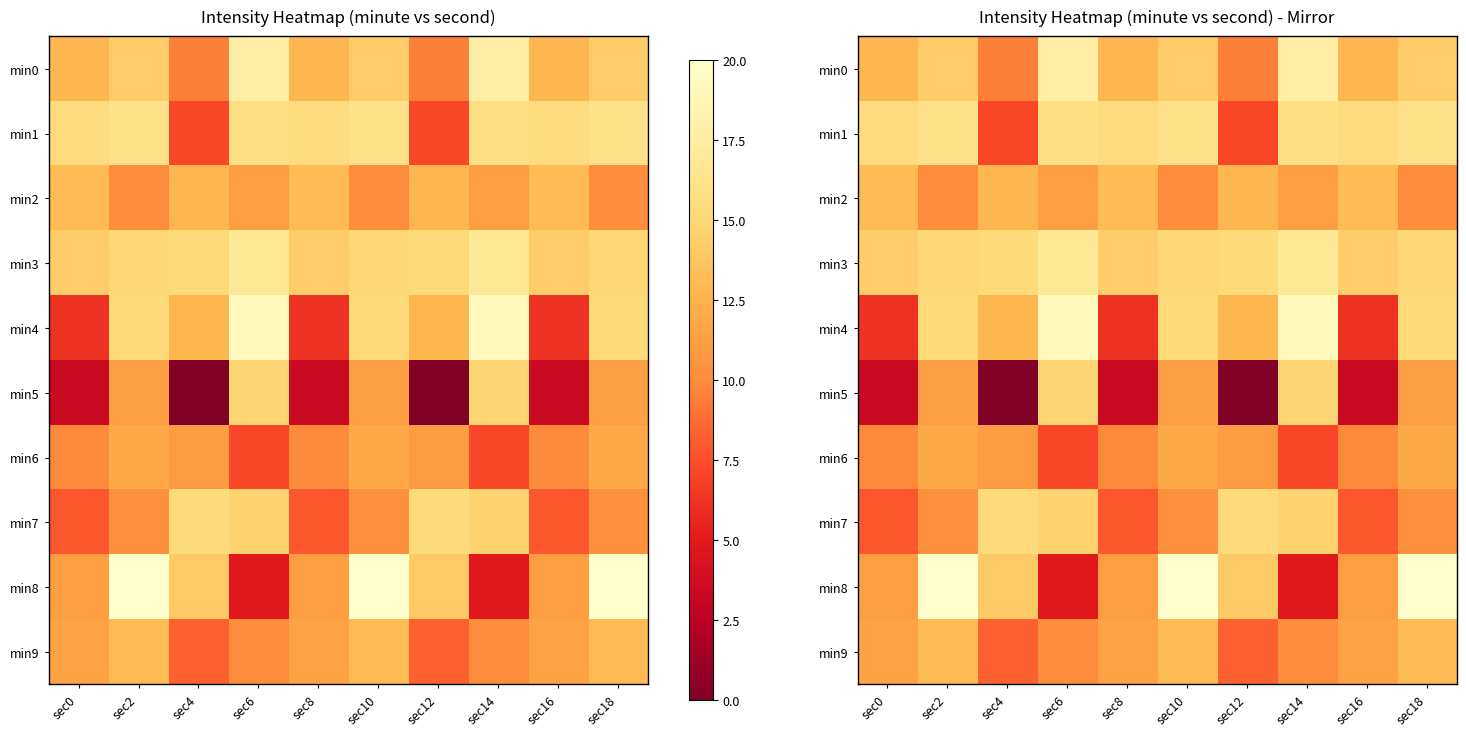

Which category has the highest value in the min3 series?

sec6